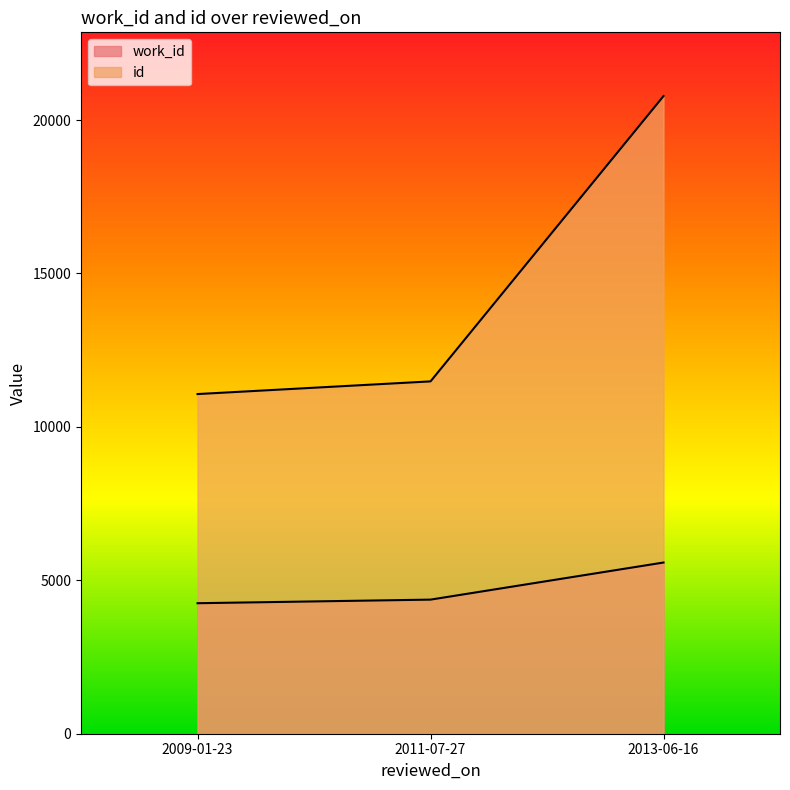

What are all the series names shown in the legend?

work_id, id